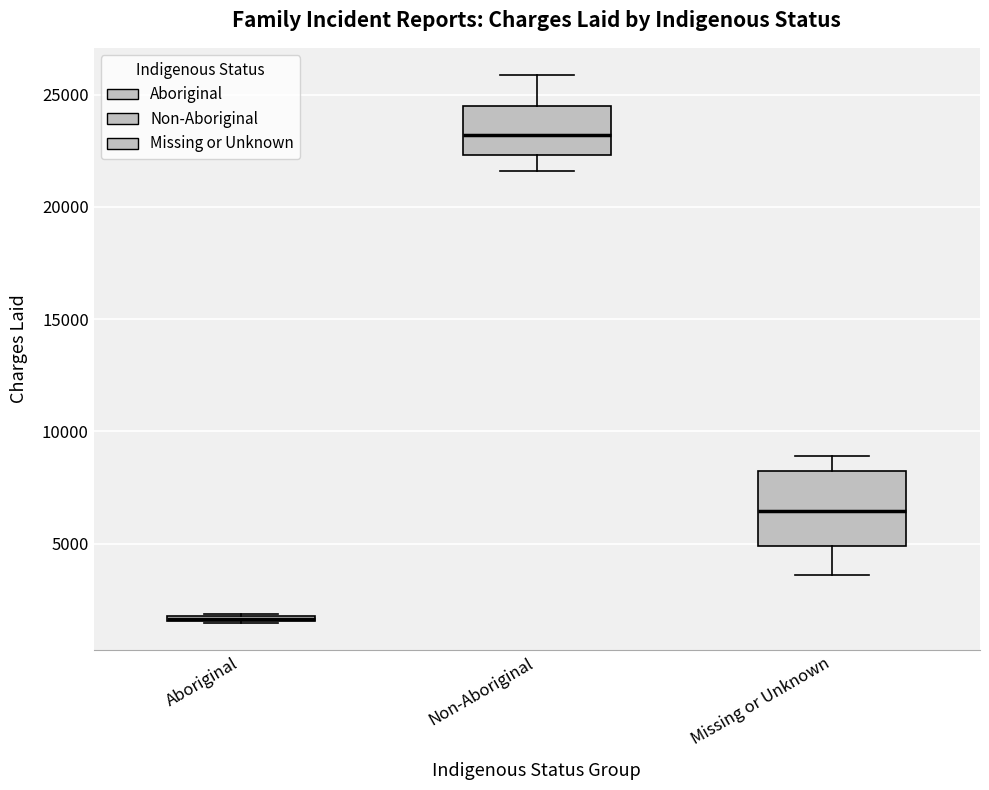

Where does the upper whisker of the box for Non-Aboriginal end on the y-axis? The values are not printed on the chart, so give them approximately, as read against the axis.

26000